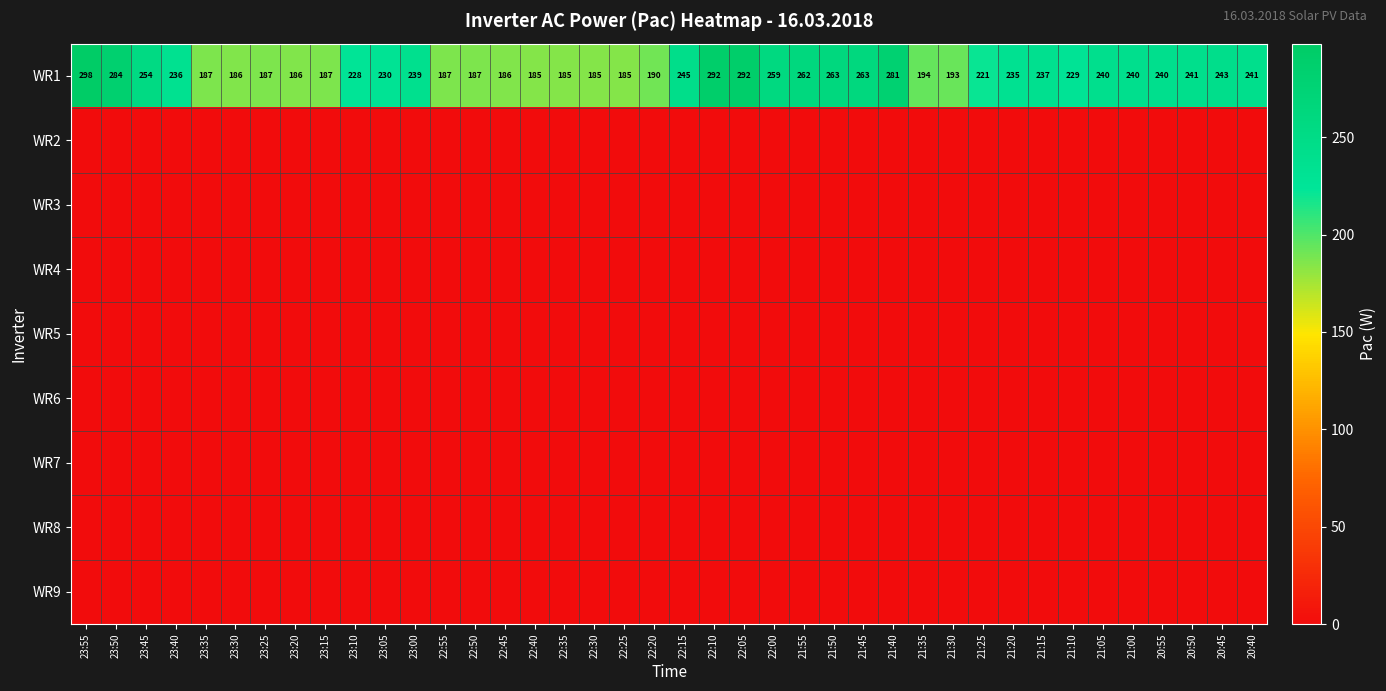

True or false: WR5 has a value of 0 at 21:10.

True